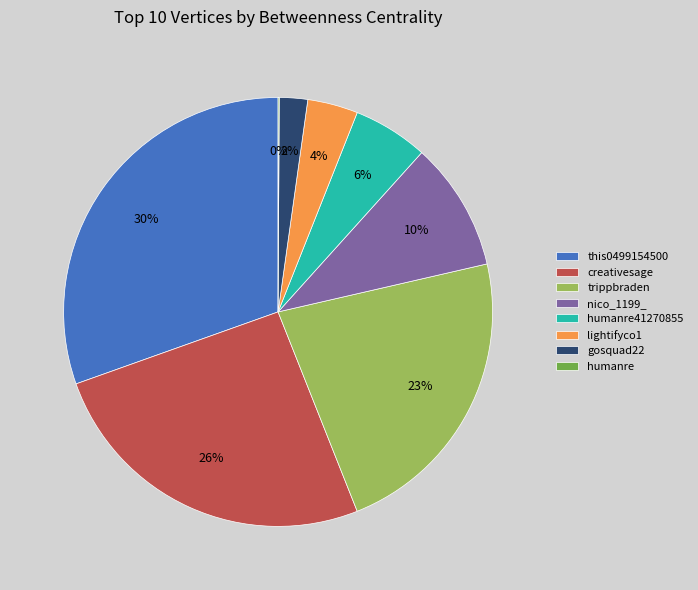

Do creativesage and trippbraden together represent more than half of the pie?

No